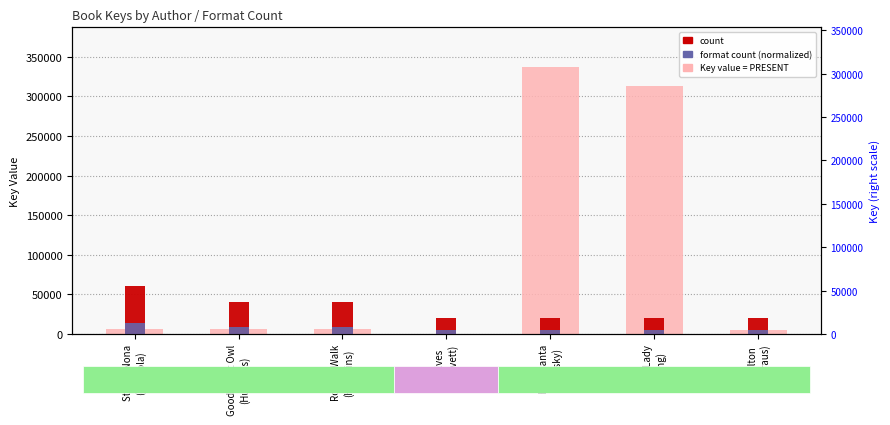

What is the difference between the highest and lowest values at Strega Nona
(dePaola)?

54048.2